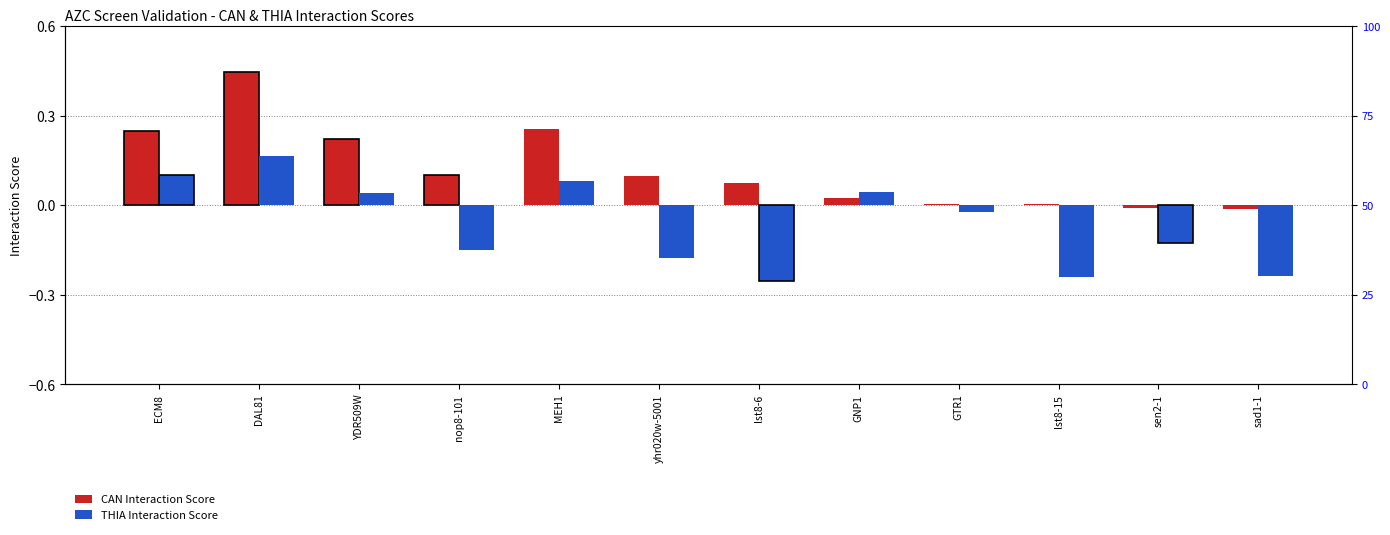

Rank the series by their maximum value, from lowest to highest.

THIA Interaction Score, CAN Interaction Score